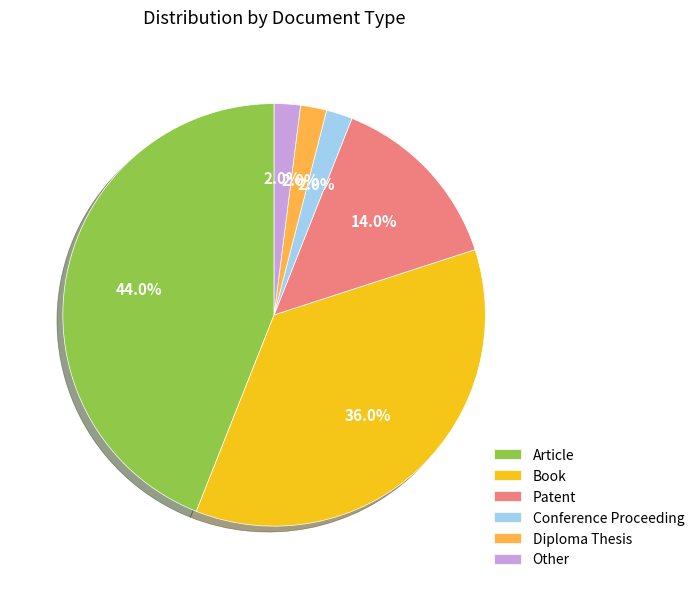

To the nearest percent, what percentage of the pie is Diploma Thesis?

2%